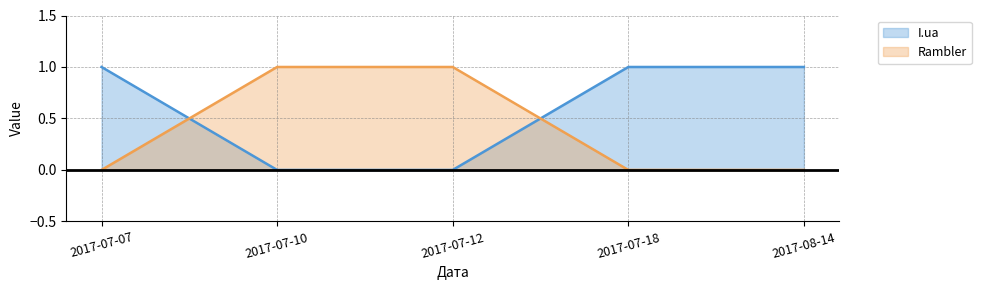

At which label does I.ua reach its peak?

2017-07-07